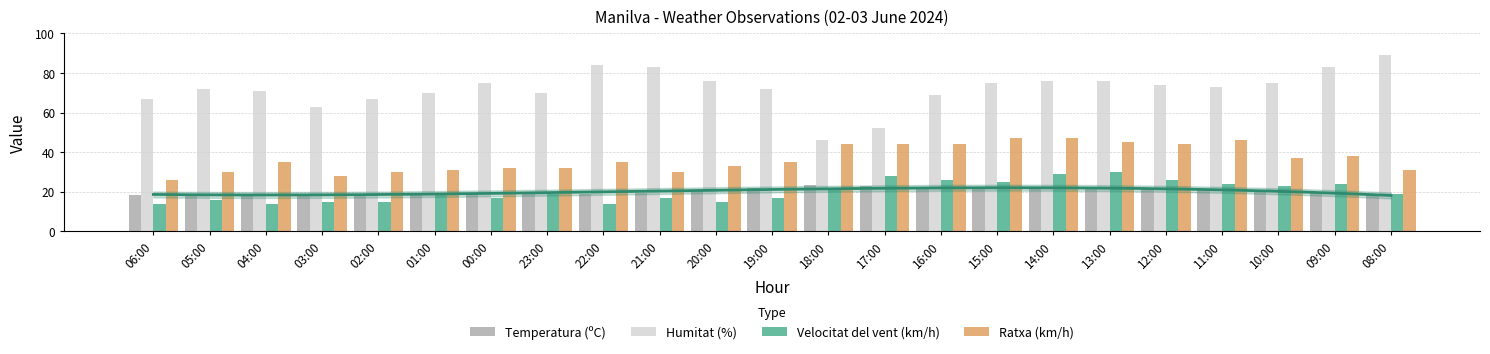

What is the value of the Velocitat del vent (km/h) bar at the 13th from the left?

21.0